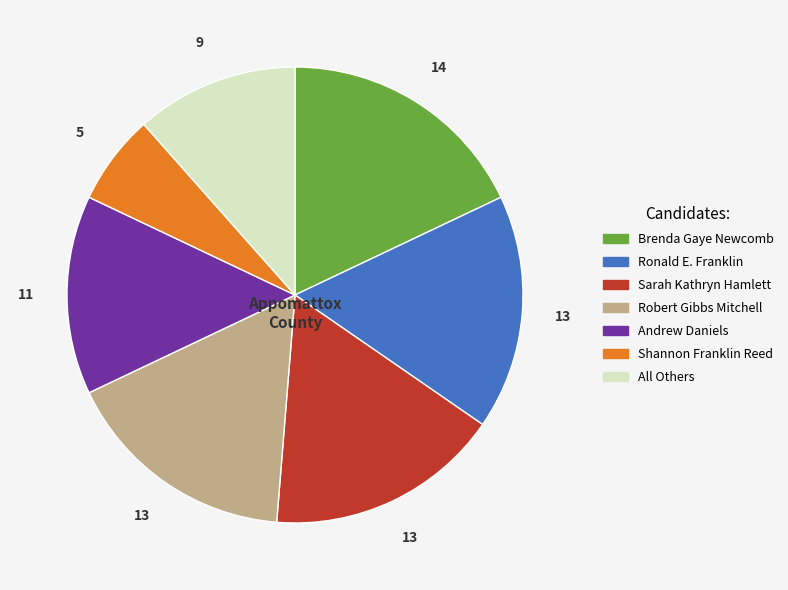

Count the number of slices in the pie.

7